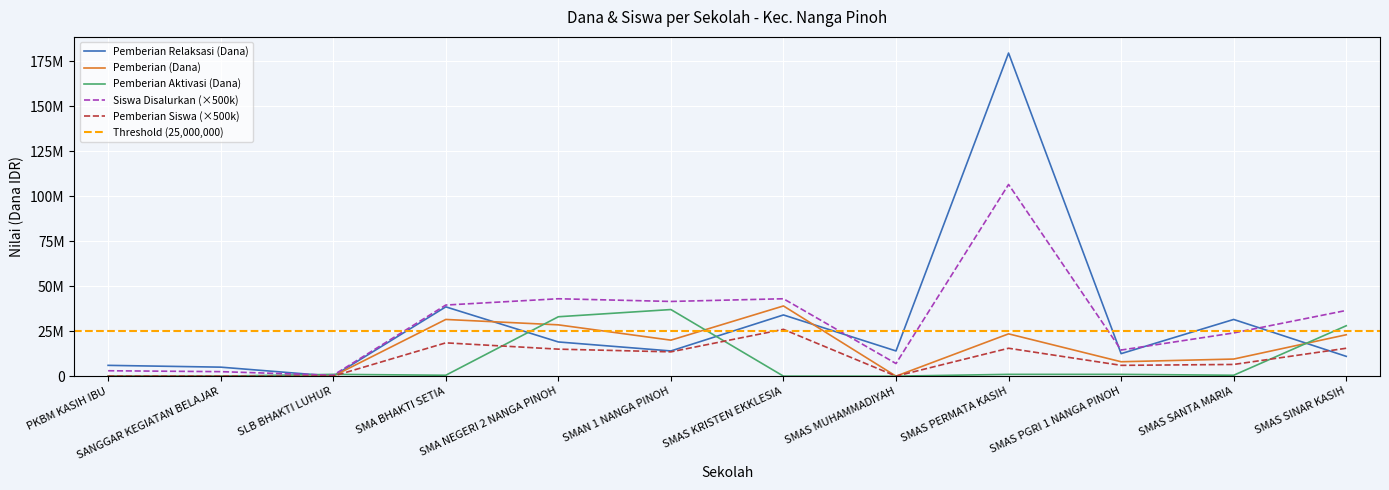

Rank the categories by Pemberian (Dana) value from lowest to highest.

PKBM KASIH IBU, SANGGAR KEGIATAN BELAJAR, SLB BHAKTI LUHUR, SMAS MUHAMMADIYAH, SMAS PGRI 1 NANGA PINOH, SMAS SANTA MARIA, SMAN 1 NANGA PINOH, SMAS SINAR KASIH, SMAS PERMATA KASIH, SMA NEGERI 2 NANGA PINOH, SMA BHAKTI SETIA, SMAS KRISTEN EKKLESIA